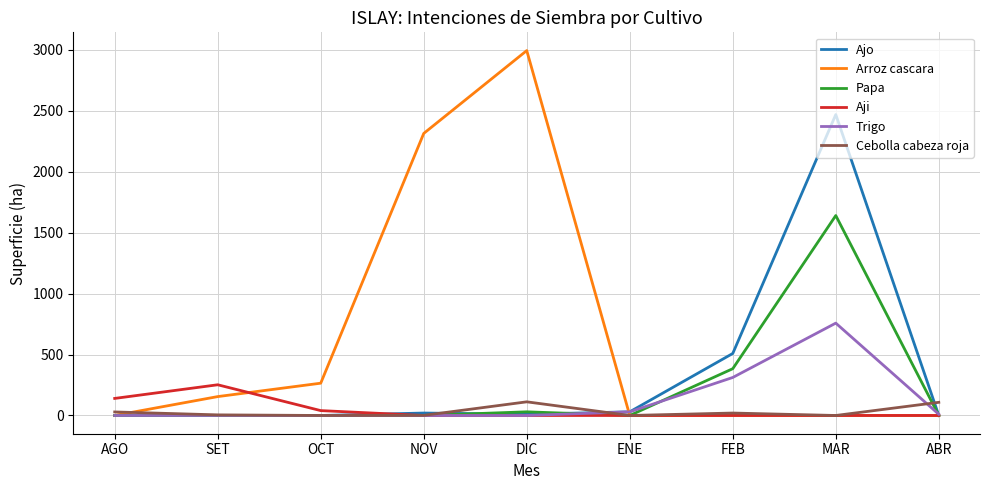

The value of Aji at NOV is 0. True or false?

True